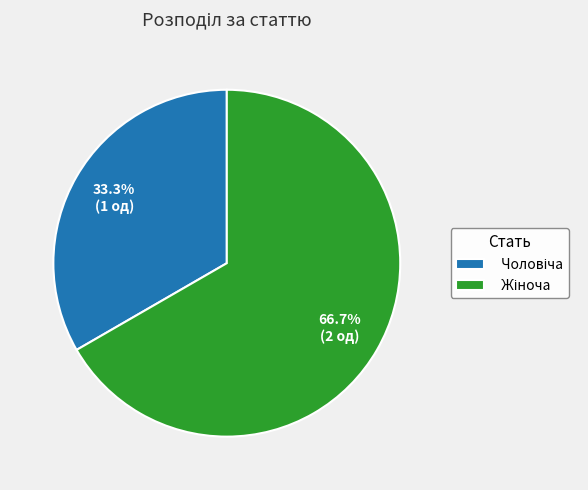

Is there any slice that represents more than half of the pie?

Yes